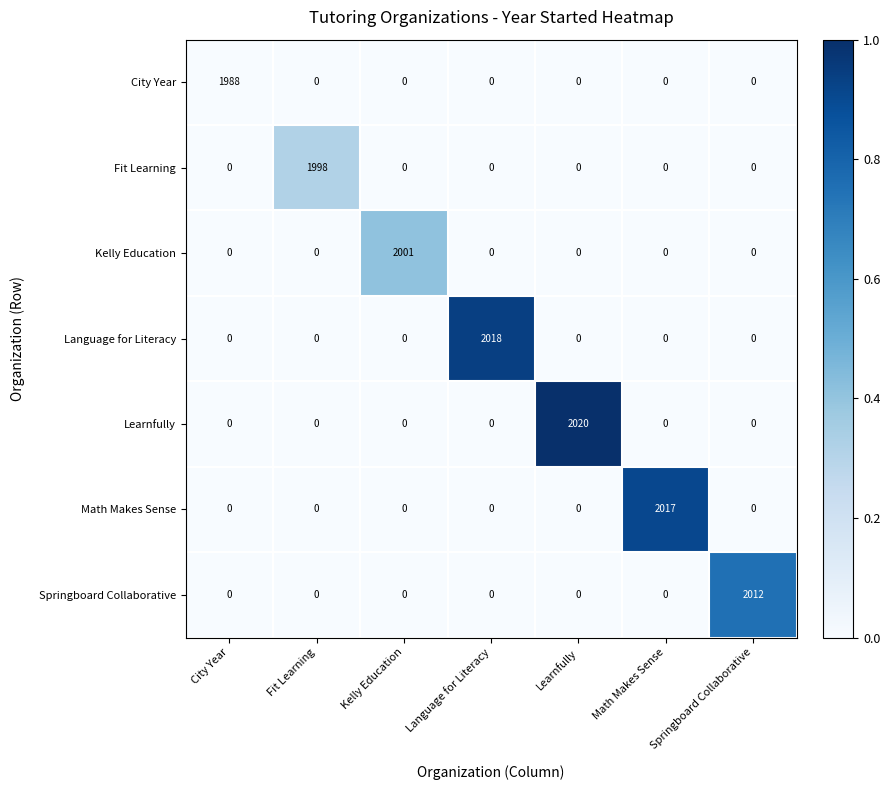

Which category has the highest value in the Springboard Collaborative series?

Springboard Collaborative